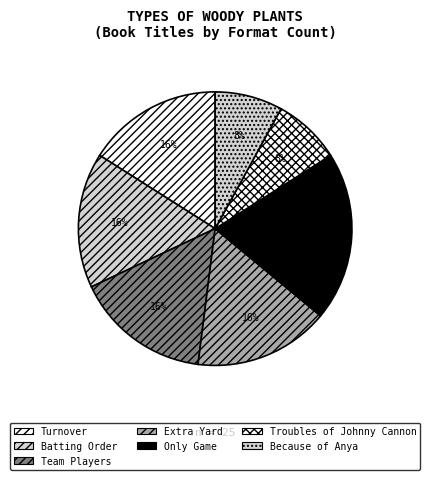

Is Batting Order the majority of the pie?

No